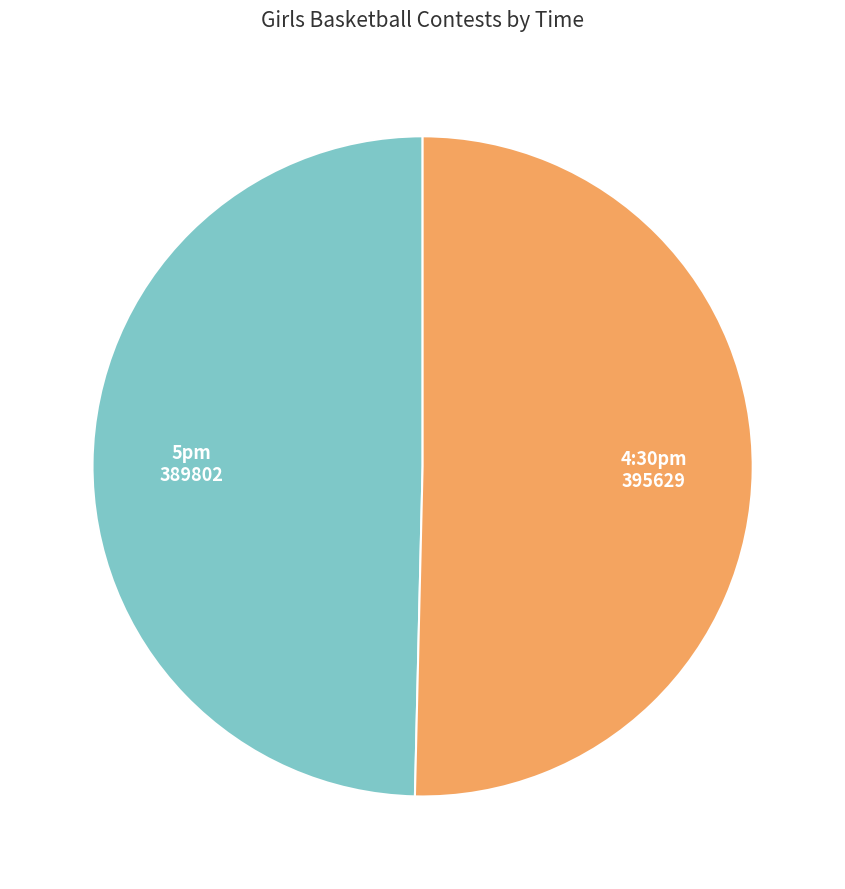

Is the sum of 5pm and 4:30pm greater than half?

Yes